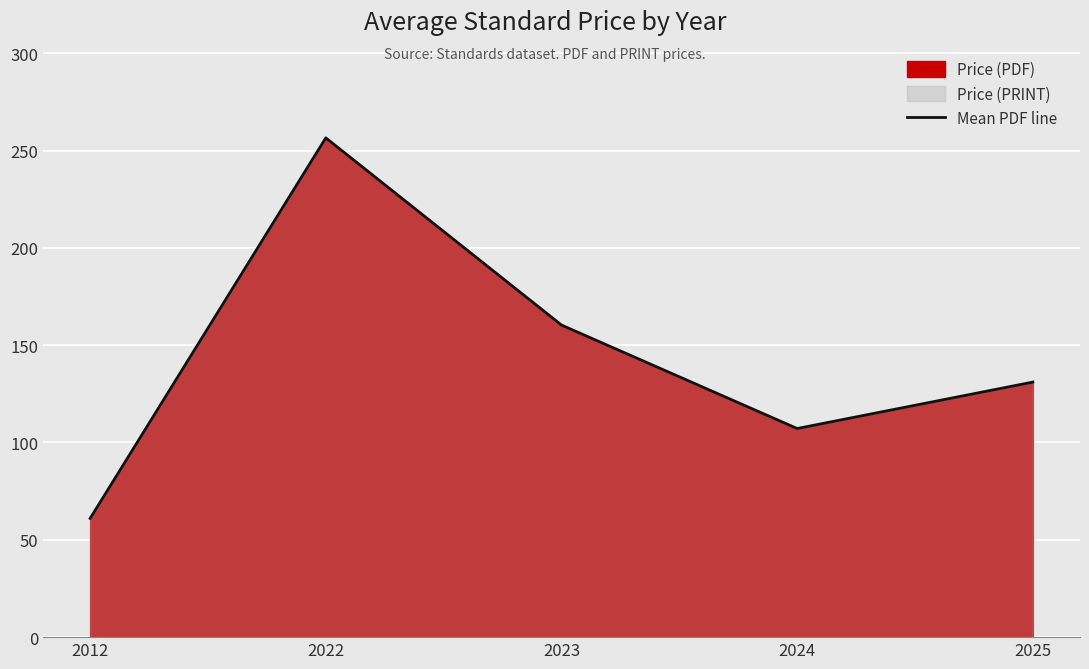

True or false: the data shows 41.4 at 2025.

False